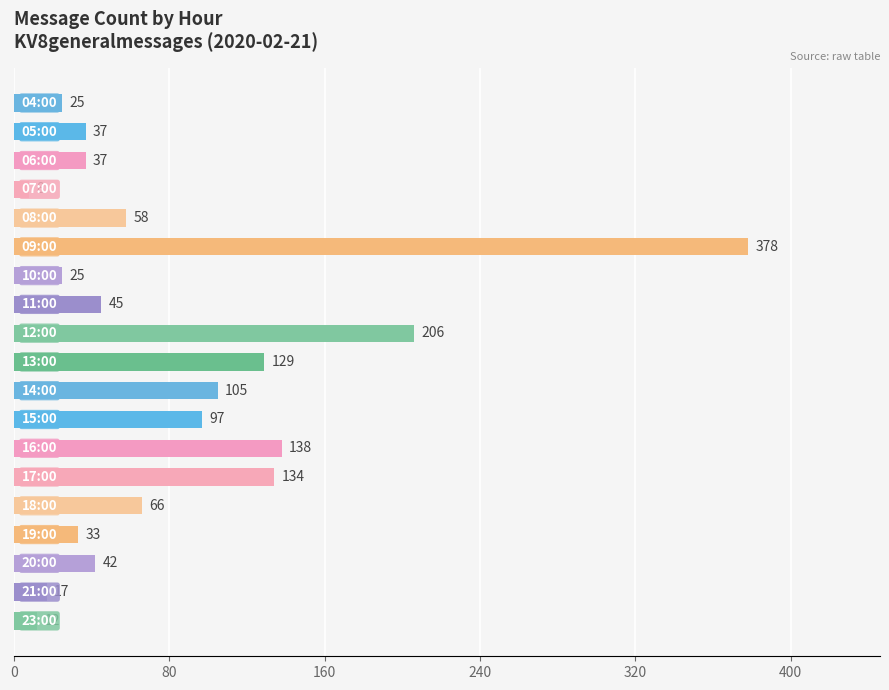

How many series are shown in this chart?

1